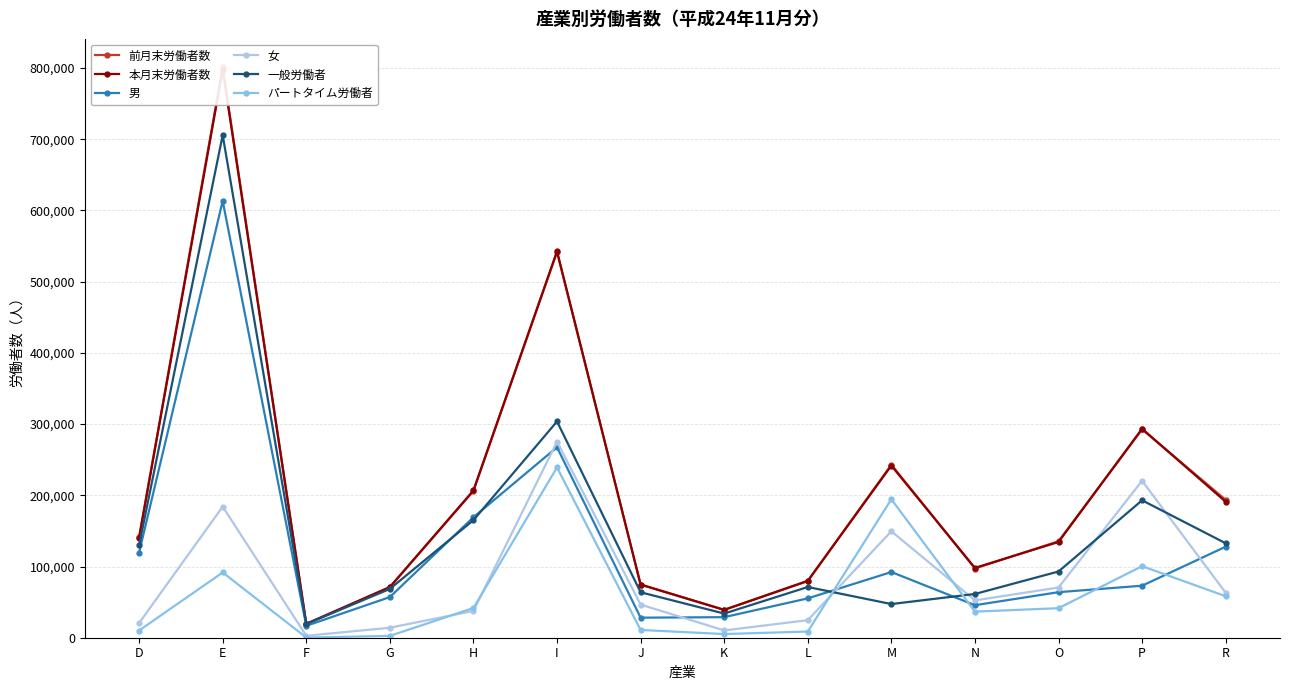

At which category does 本月末労働者数 reach its first local peak?

E